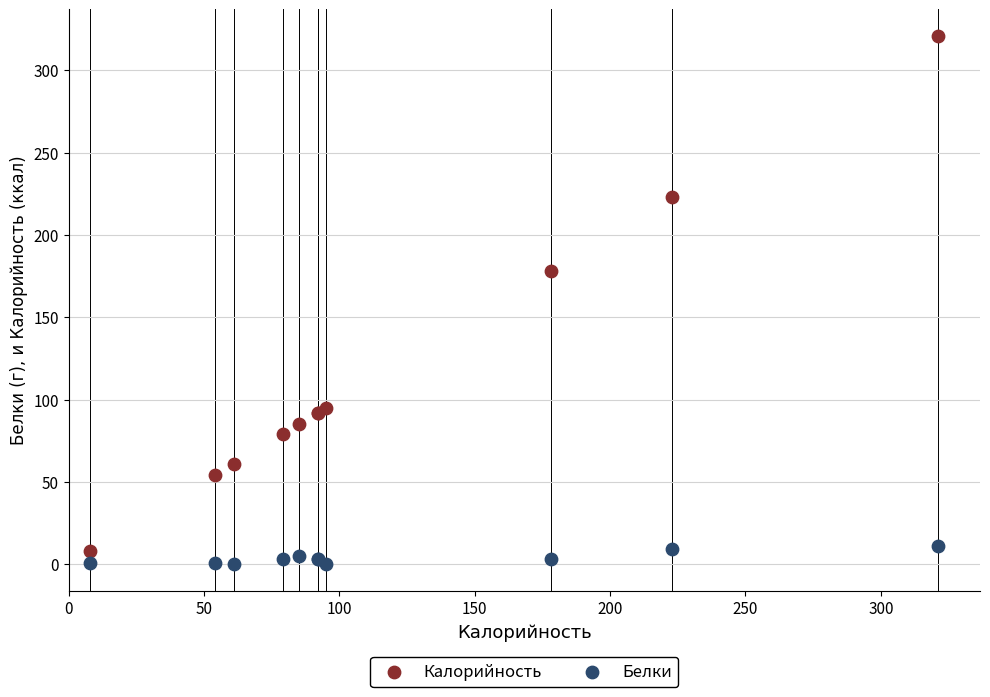

Which series has the widest spread of Y values?

Калорийность